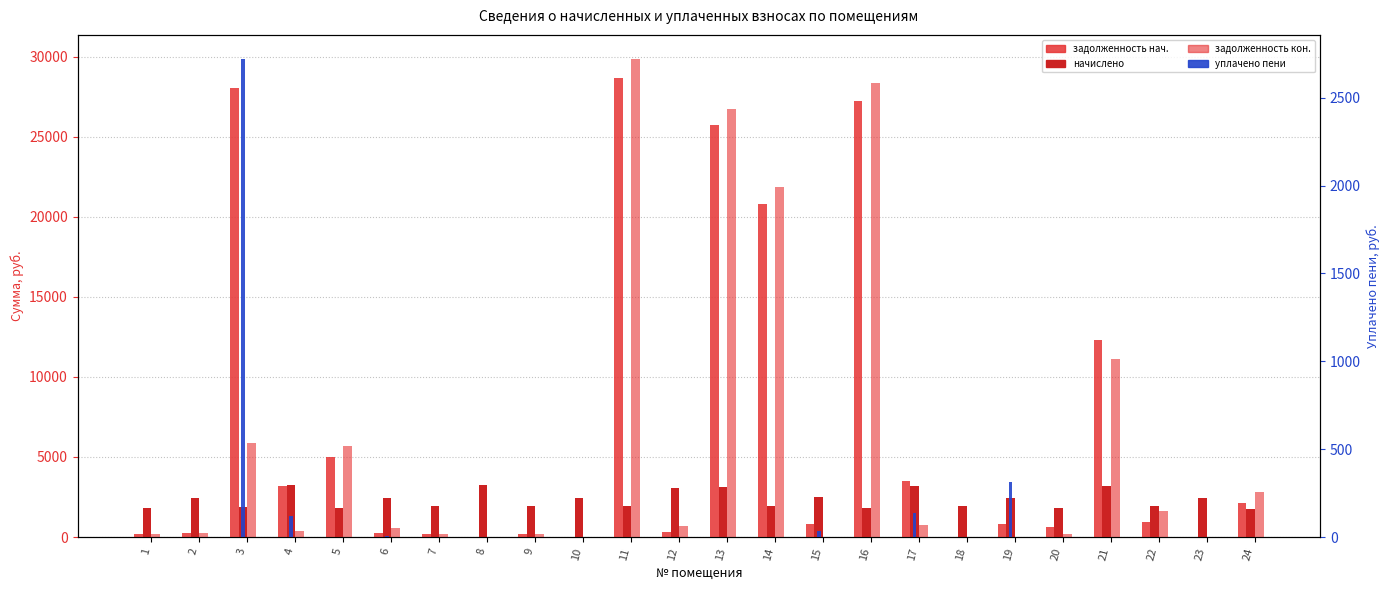

What is the difference between the highest and lowest values at 19?

2469.5